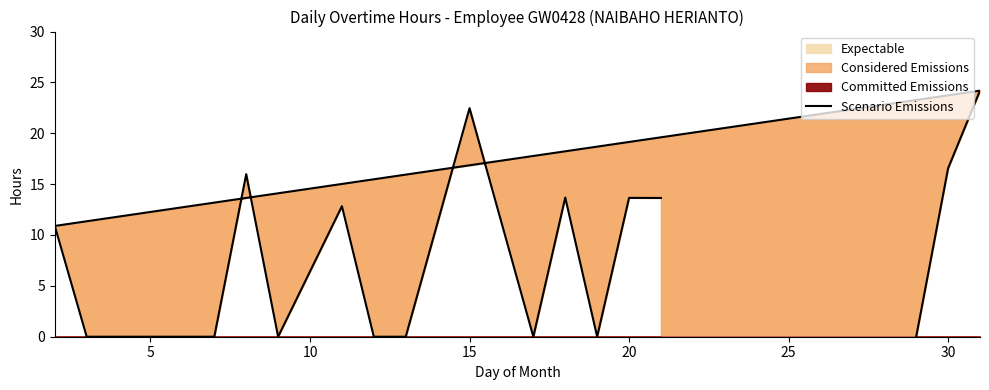

What is the difference between the second highest and minimum values?

22.5